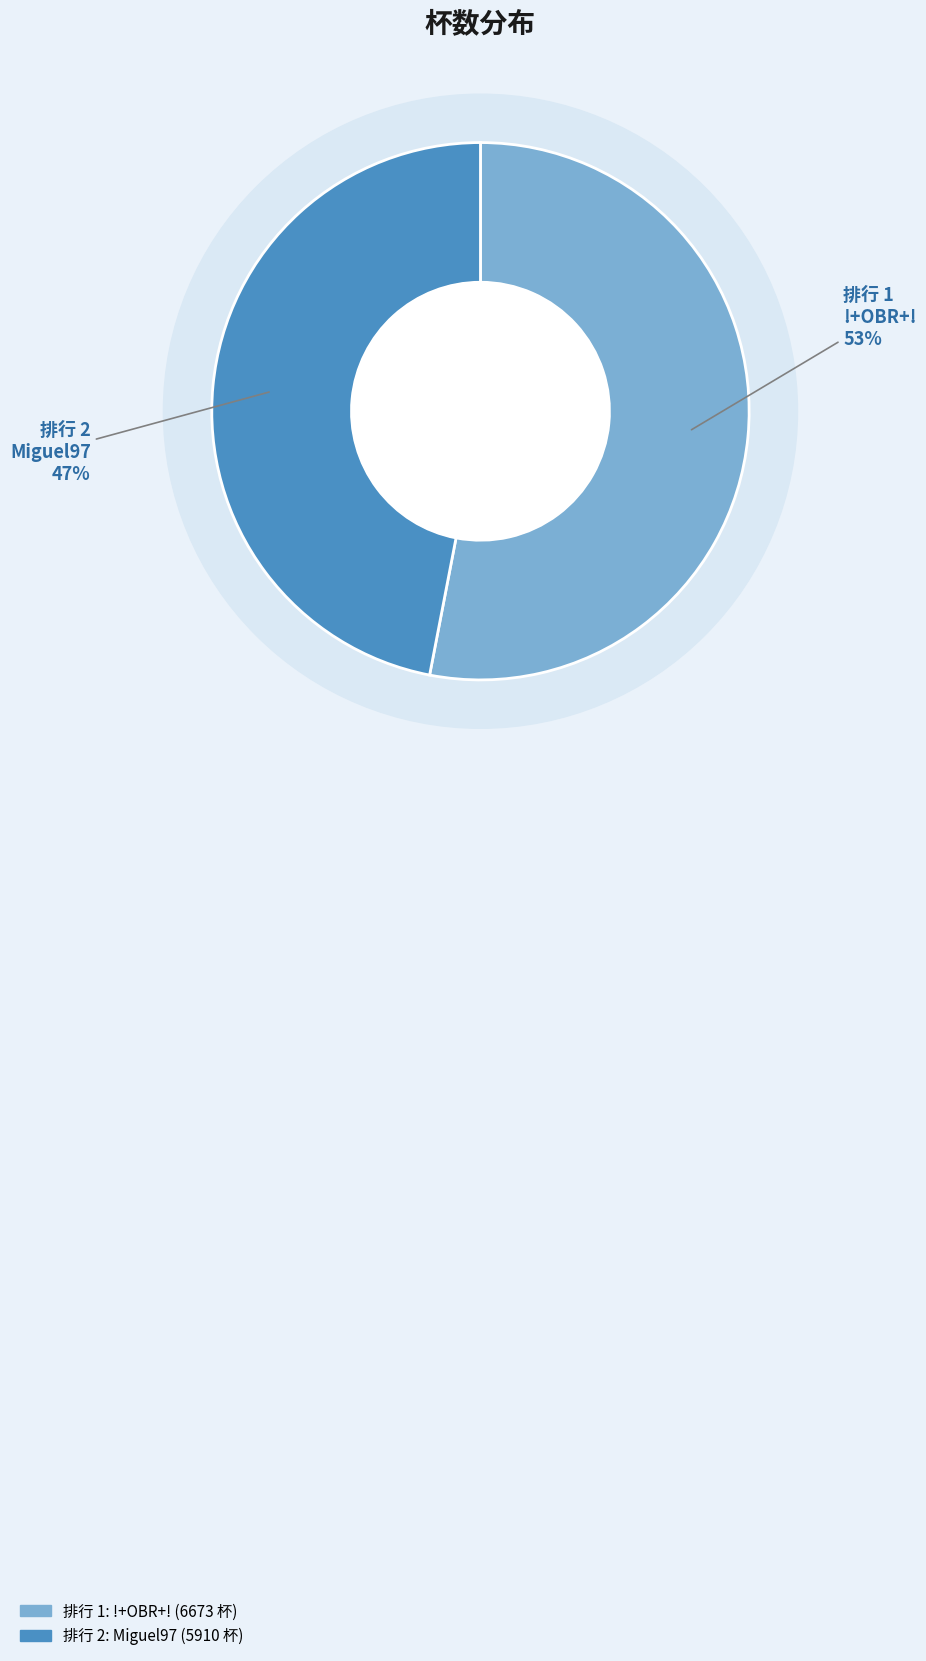

True or false: 2 accounts for 41% of the total.

False